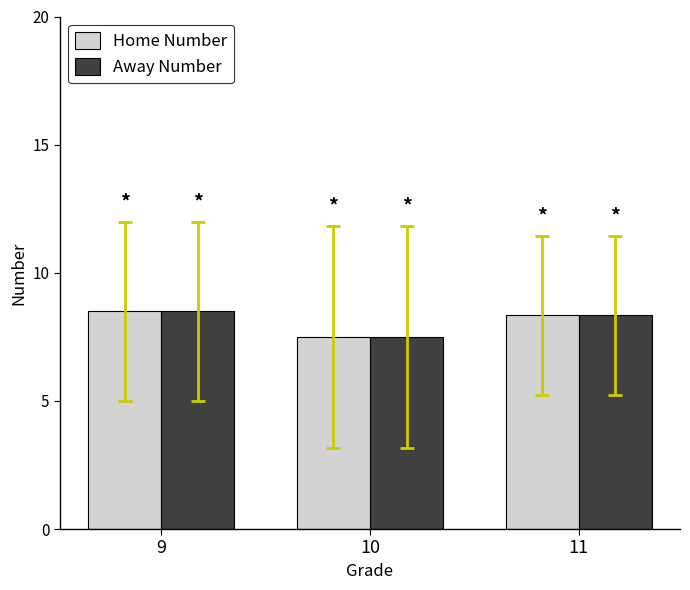

Reading right to left, transcribe all the data shown in this chart.

Home Number: 11=8.3	10=7.5	9=8.5
Away Number: 11=8.3	10=7.5	9=8.5